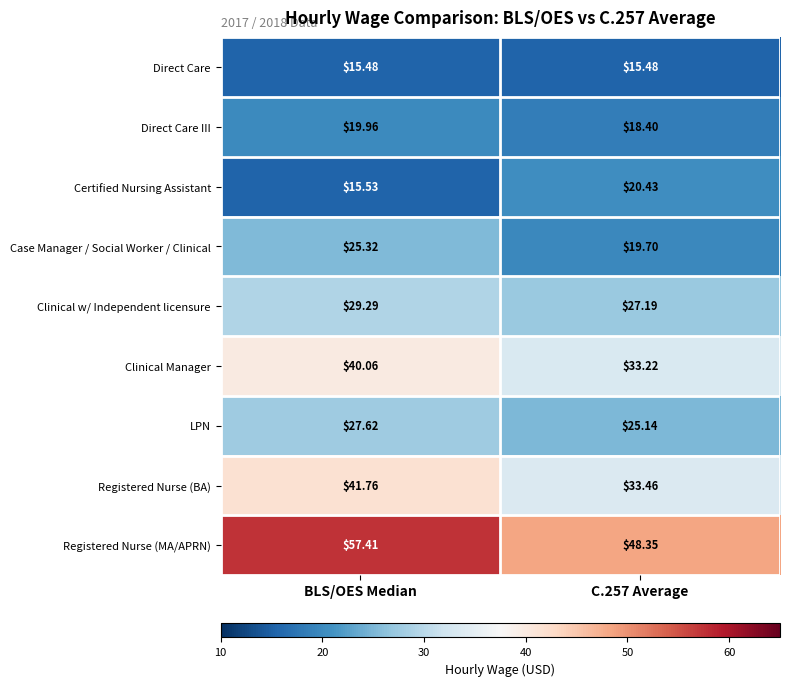

List the series in order of their peak value, highest first.

Registered Nurse (MA/APRN), Registered Nurse (BA), Clinical Manager, Clinical w/ Independent licensure, LPN, Case Manager / Social Worker / Clinical, Certified Nursing Assistant, Direct Care III, Direct Care